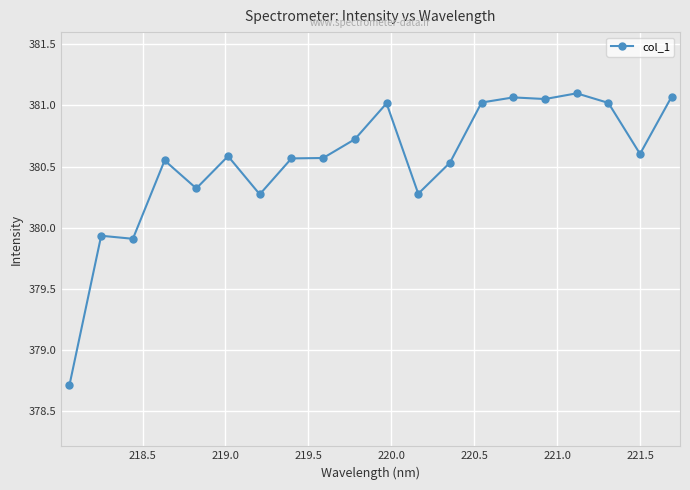

True or false: there are more than 1 points higher than both neighbors.

True